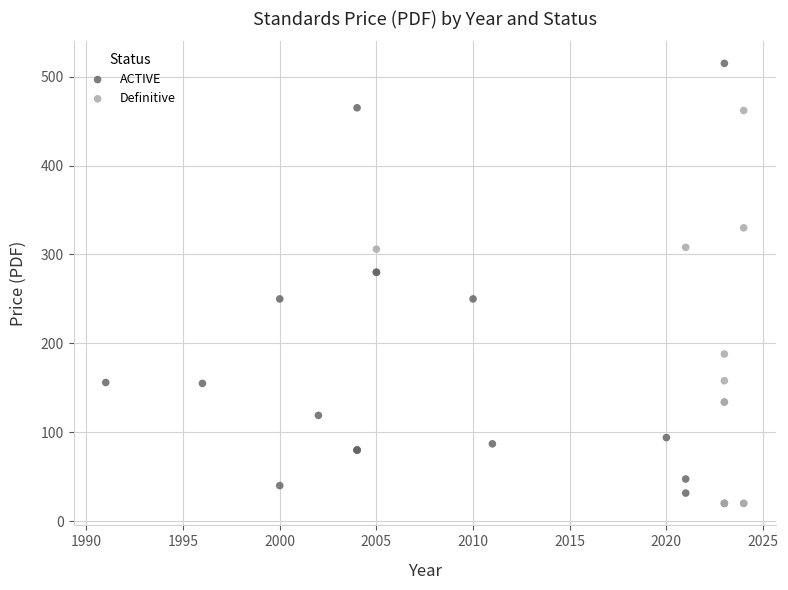

Which series has the widest spread of Y values?

ACTIVE